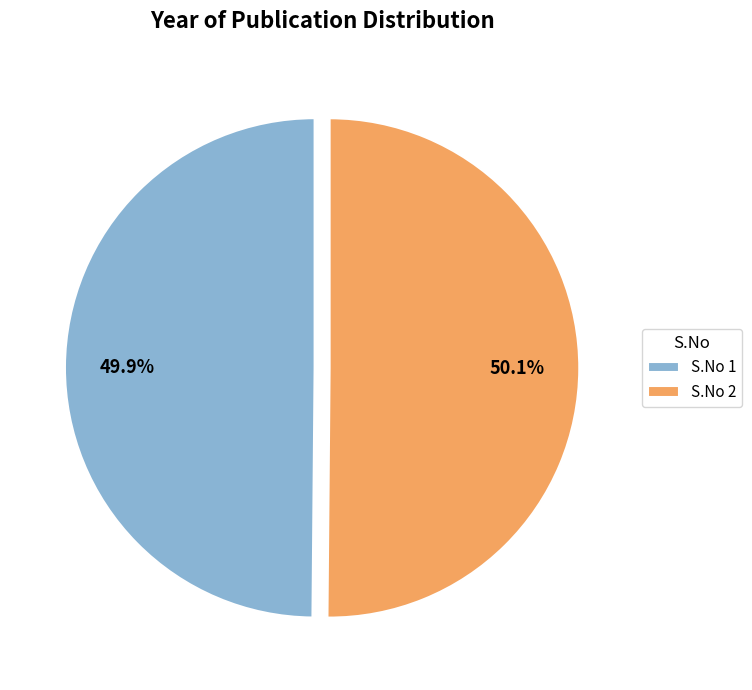

What is the ratio of the value at S.No 1 to the value at S.No 2?

1.0